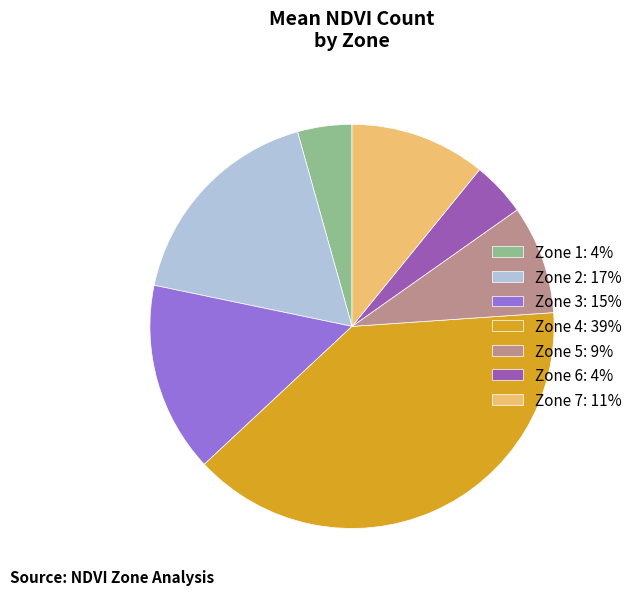

Does any single category account for the majority?

No